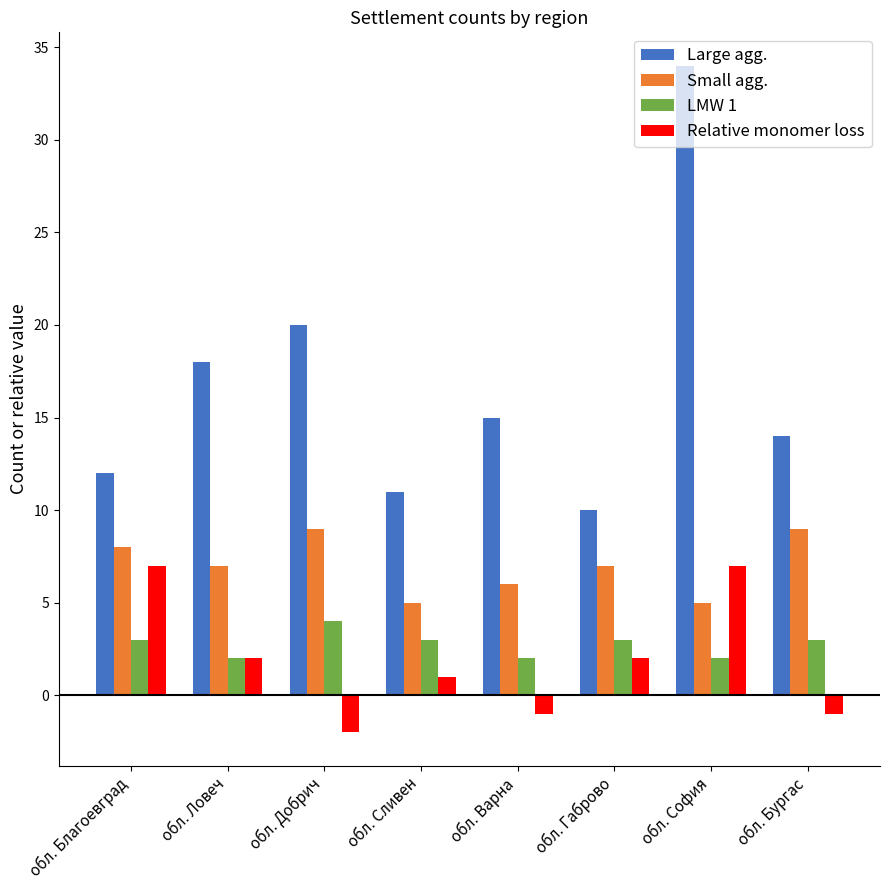

Which category has the highest value across all series?

обл. София